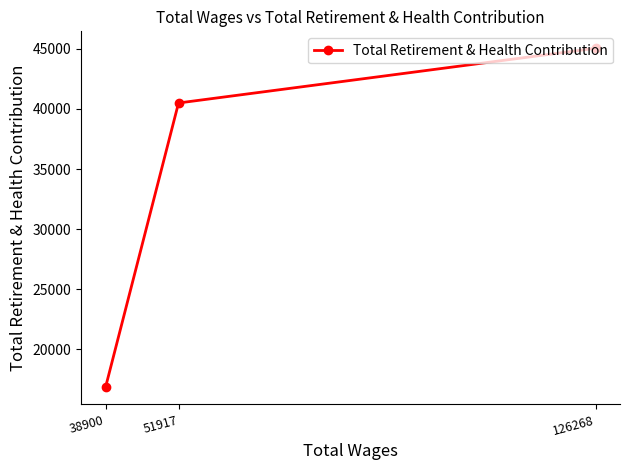

What is the difference between the values at 126268 and 51917?

4550